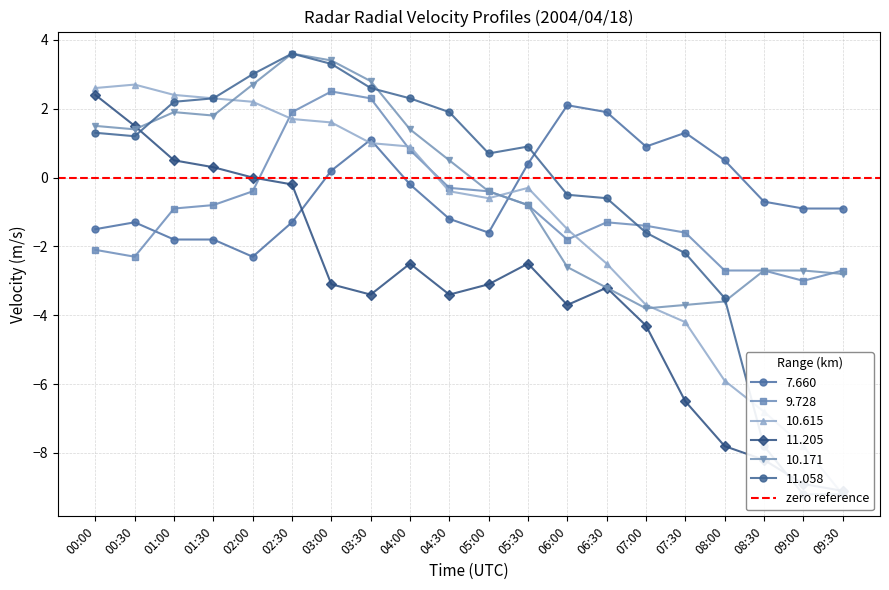

The 11.205 series shows 0.5 at 01:00. True or false?

True